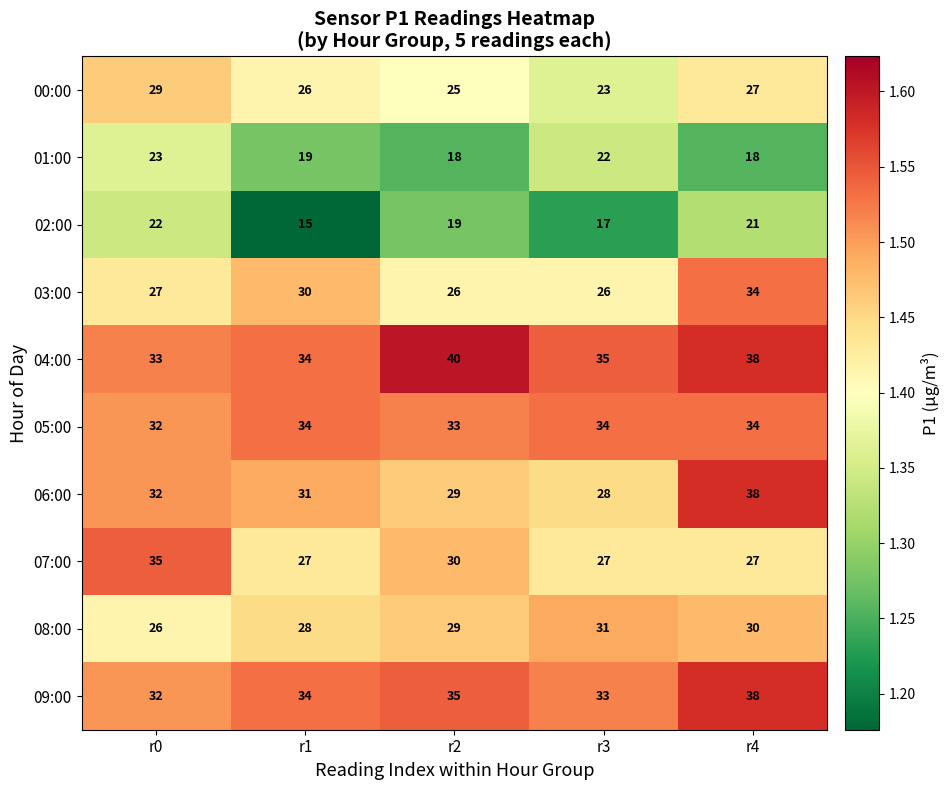

What is the approximate value of 01:00 at r1?

19